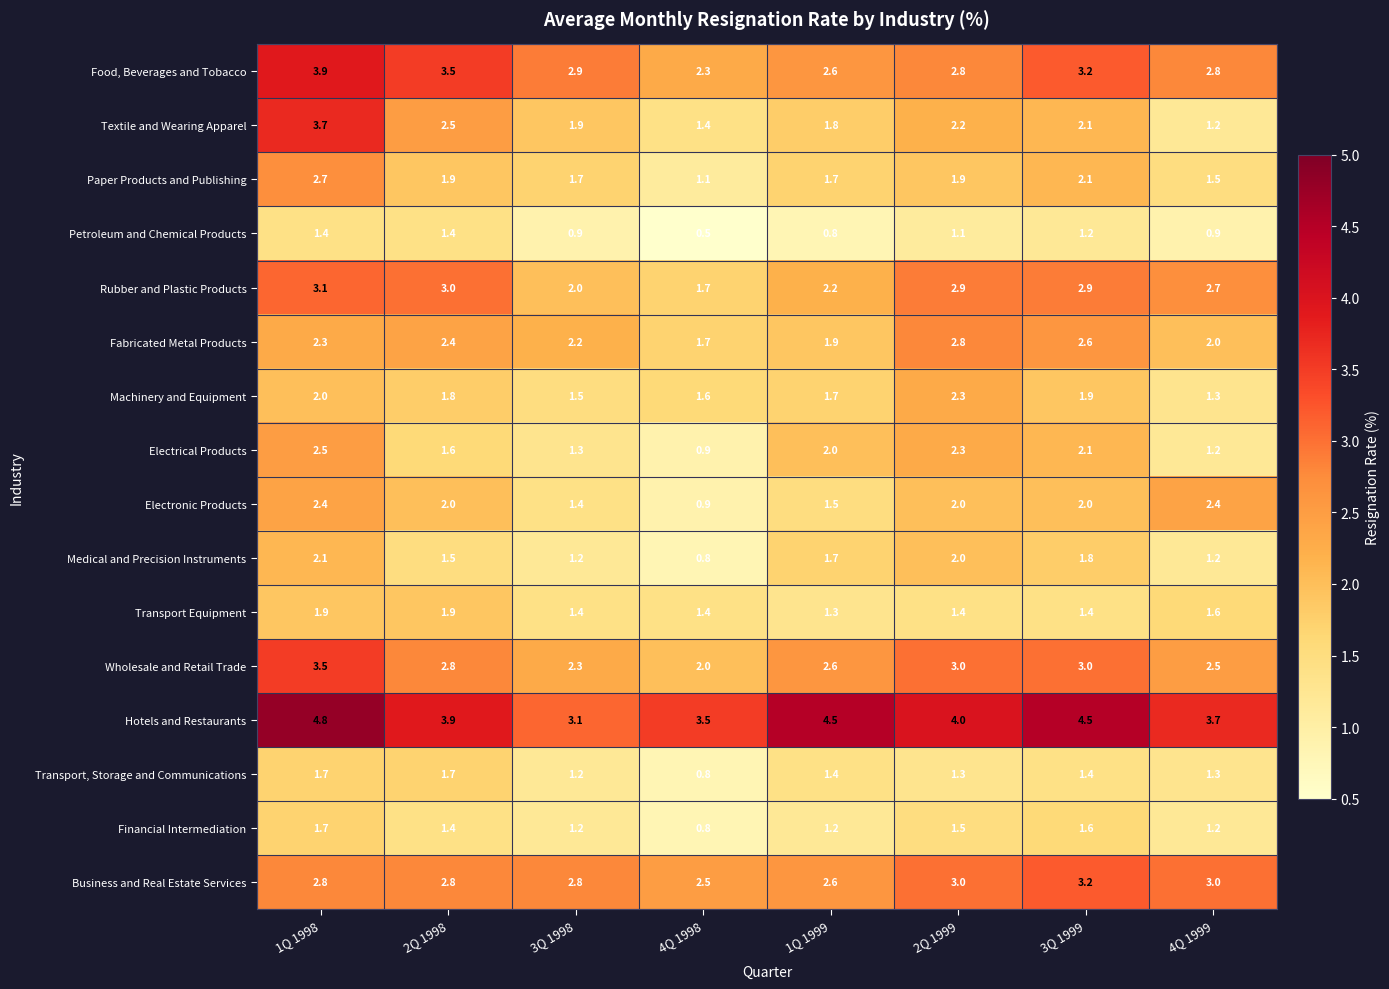

What is the minimum value for Rubber and Plastic Products?

1.7